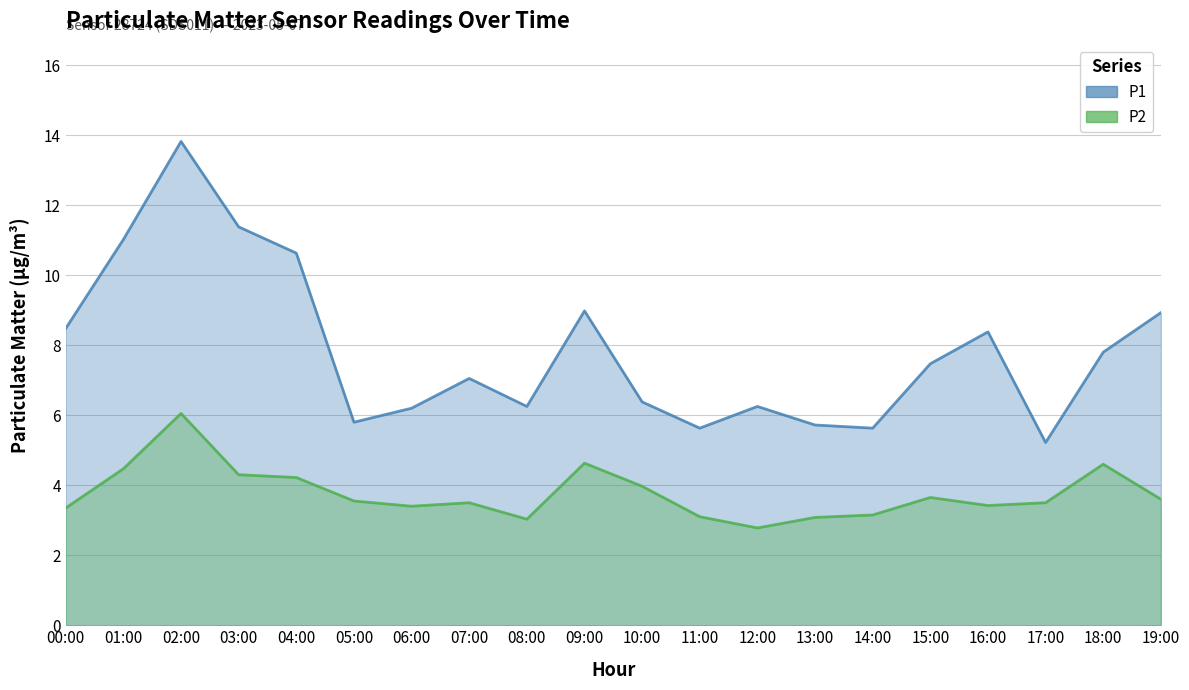

What is the maximum value for P1?

13.8